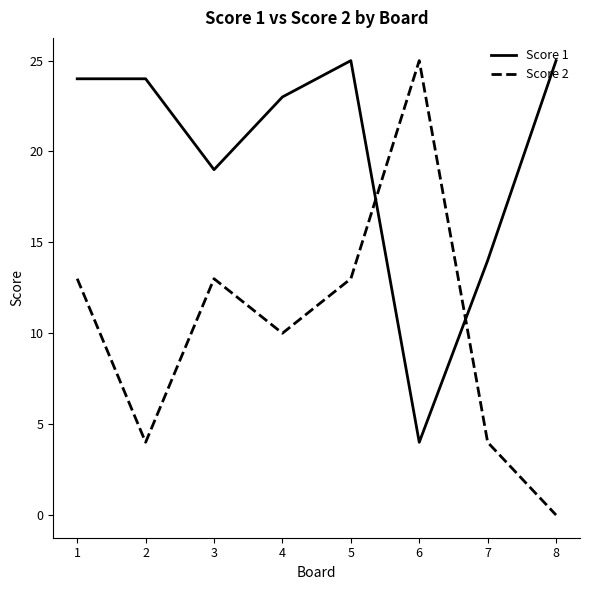

What is the sum of all Score 2 values?

82